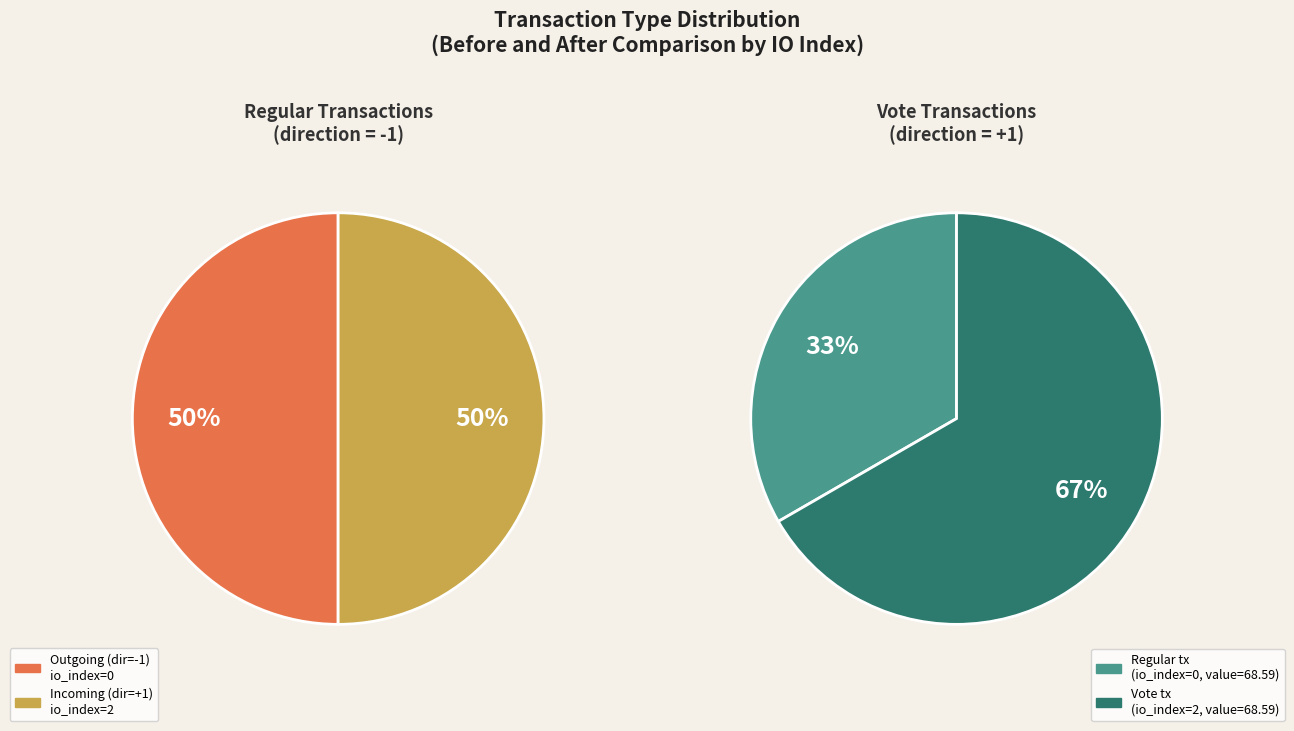

Is the sum of Regular (io_index=0) and Vote (io_index=2) greater than half?

Yes